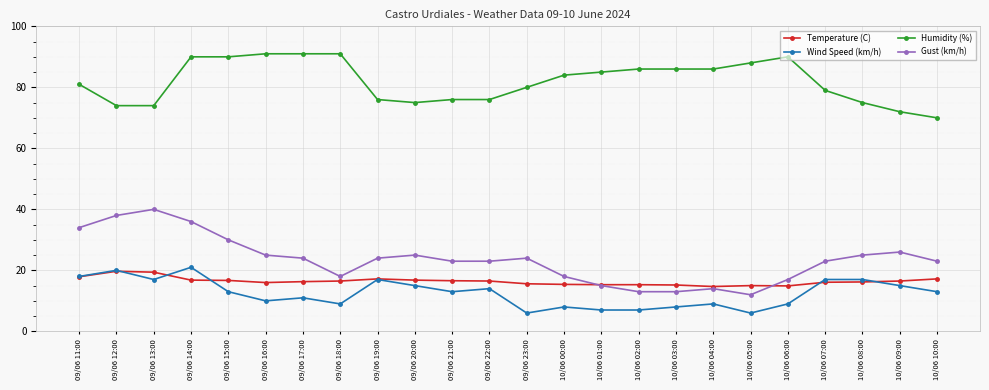

Where is the first local maximum for Gust (km/h)?

09/06 13:00